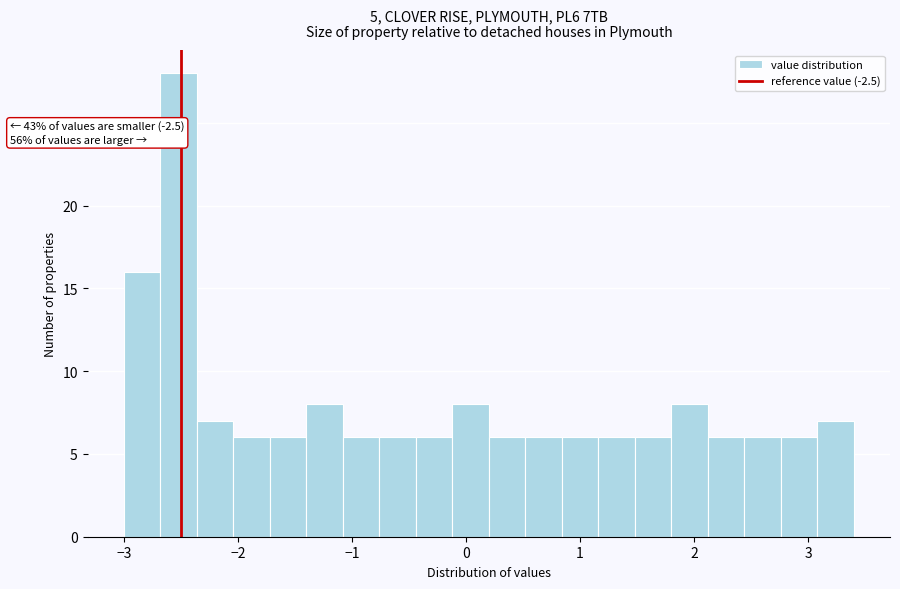

Around what value on the x-axis is the tallest bar? Give the approximate position of its centre, as read against the axis.

-2.5